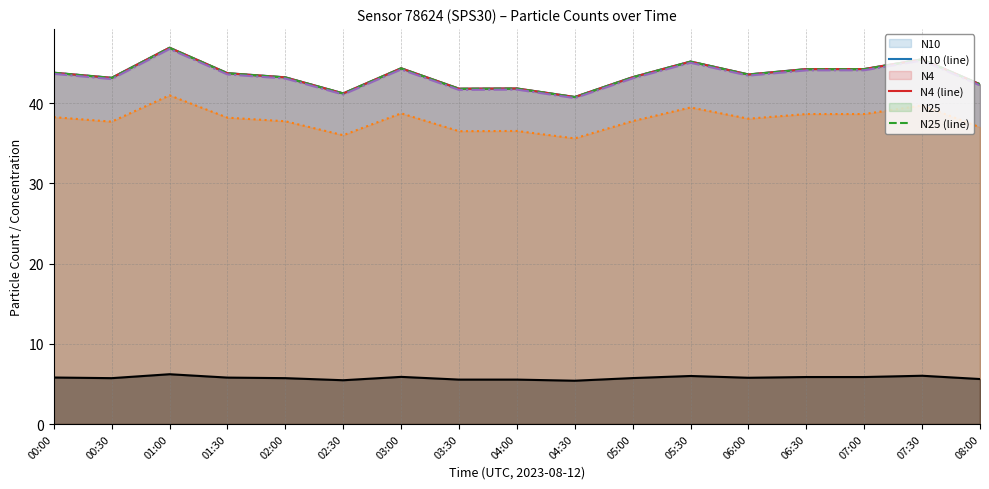

Reading left to right, extract all data points from this chart.

N10 (line): 00:00=43.8	00:30=43.2	01:00=46.9	01:30=43.8	02:00=43.2	02:30=41.2	03:00=44.4	03:30=41.8	04:00=41.8	04:30=40.8	05:00=43.2	05:30=45.2	06:00=43.6	06:30=44.3	07:00=44.3	07:30=45.5	08:00=42.4
N4 (line): 00:00=43.8	00:30=43.2	01:00=46.9	01:30=43.7	02:00=43.2	02:30=41.2	03:00=44.4	03:30=41.8	04:00=41.8	04:30=40.8	05:00=43.2	05:30=45.2	06:00=43.6	06:30=44.2	07:00=44.3	07:30=45.5	08:00=42.4
N25 (line): 00:00=43.8	00:30=43.1	01:00=46.9	01:30=43.7	02:00=43.2	02:30=41.2	03:00=44.3	03:30=41.8	04:00=41.8	04:30=40.8	05:00=43.2	05:30=45.2	06:00=43.6	06:30=44.2	07:00=44.2	07:30=45.5	08:00=42.4
N1 (line): 00:00=43.7	00:30=43.0	01:00=46.8	01:30=43.6	02:00=43.1	02:30=41.1	03:00=44.2	03:30=41.7	04:00=41.7	04:30=40.6	05:00=43.1	05:30=45.0	06:00=43.4	06:30=44.1	07:00=44.1	07:30=45.3	08:00=42.2
N05 (line): 00:00=38.3	00:30=37.7	01:00=41.0	01:30=38.2	02:00=37.8	02:30=36.0	03:00=38.7	03:30=36.5	04:00=36.5	04:30=35.6	05:00=37.8	05:30=39.5	06:00=38.1	06:30=38.6	07:00=38.6	07:30=39.7	08:00=37.0
P1 (line): 00:00=5.8	00:30=5.7	01:00=6.2	01:30=5.8	02:00=5.7	02:30=5.5	03:00=5.9	03:30=5.5	04:00=5.5	04:30=5.4	05:00=5.7	05:30=6.0	06:00=5.8	06:30=5.9	07:00=5.9	07:30=6.0	08:00=5.6